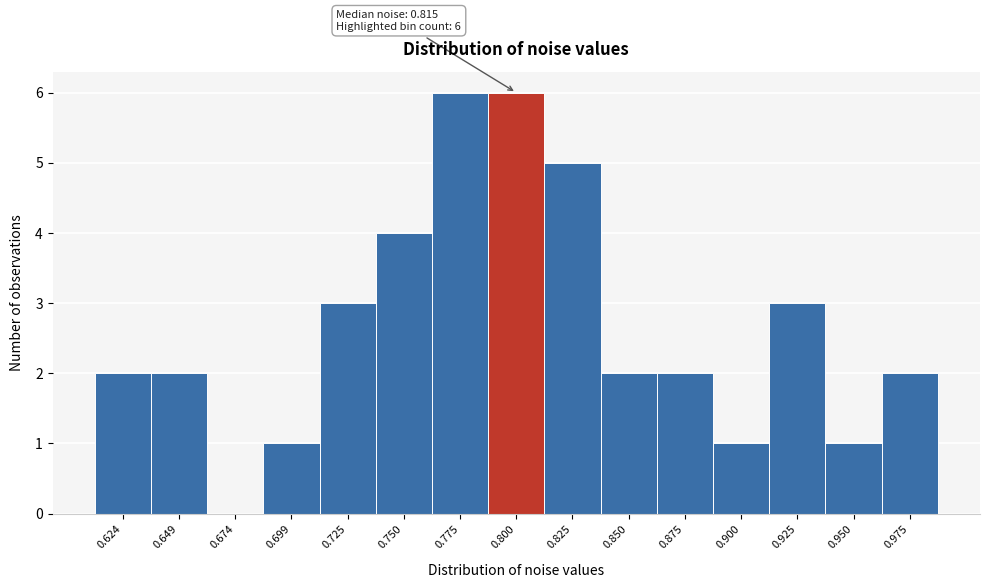

Reading left to right, transcribe all the data shown in this chart.

0.624=2	0.649=2	0.674=0	0.699=1	0.725=3	0.750=4	0.775=6	0.800=6	0.825=5	0.850=2	0.875=2	0.900=1	0.925=3	0.950=1	0.975=2